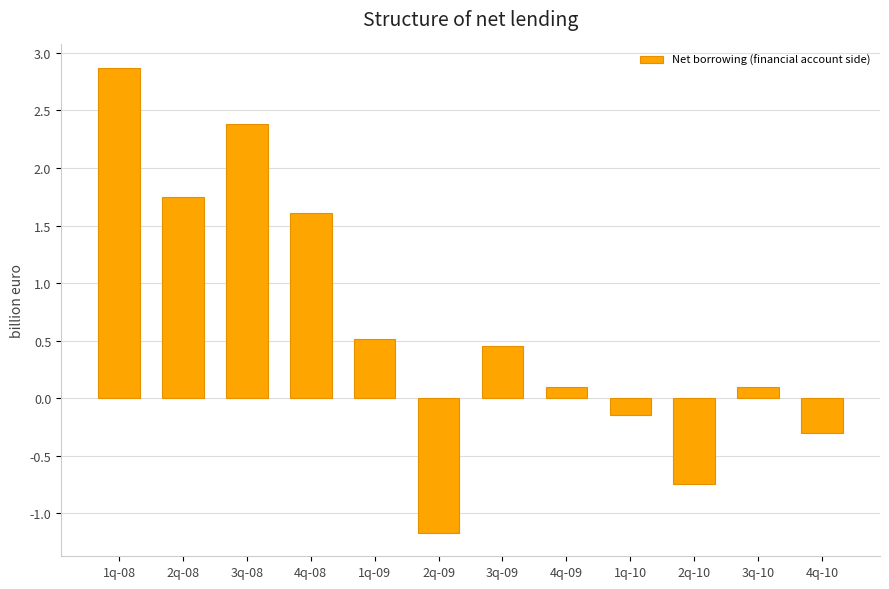

What is the label of the 6th bar from the left?

2q-09